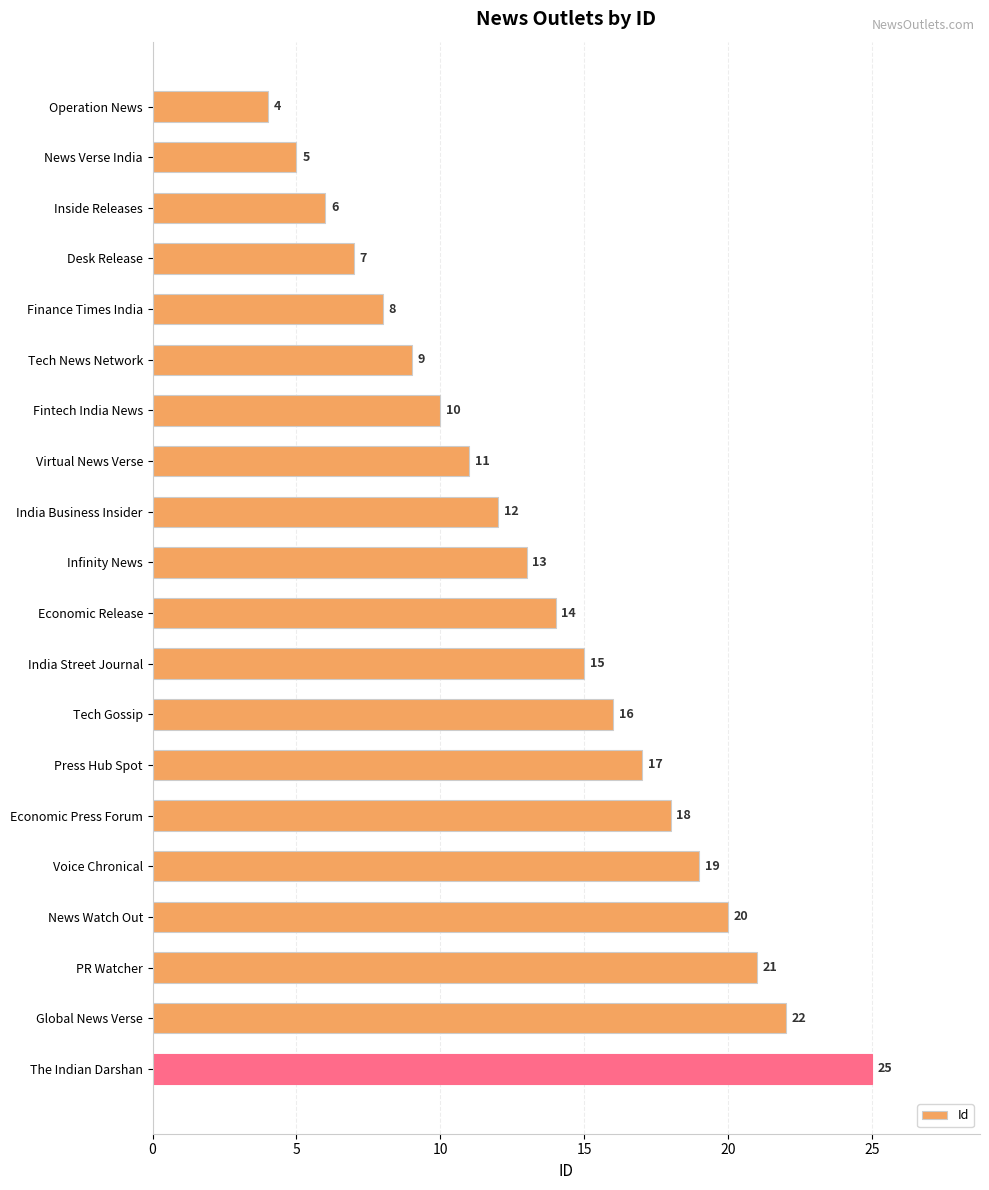

Which category has the highest value across all series?

The Indian Darshan